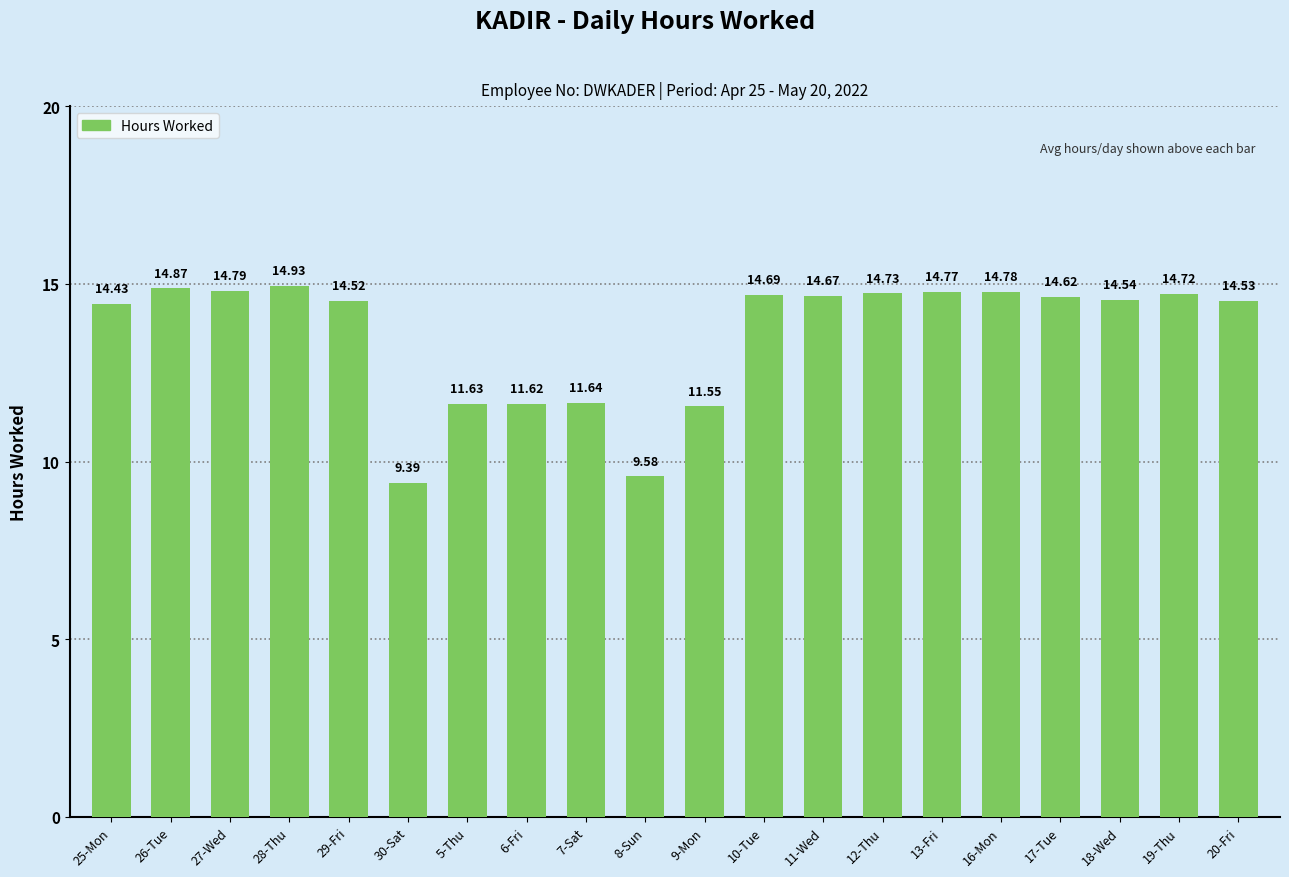

Where is the data nearest to the value 12?

7-Sat